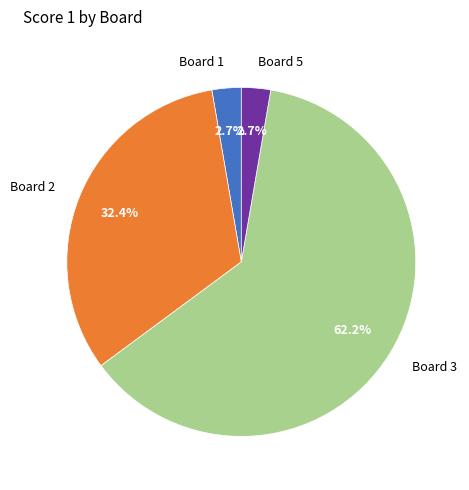

To the nearest percent, what percentage of the pie is Board 3?

62%